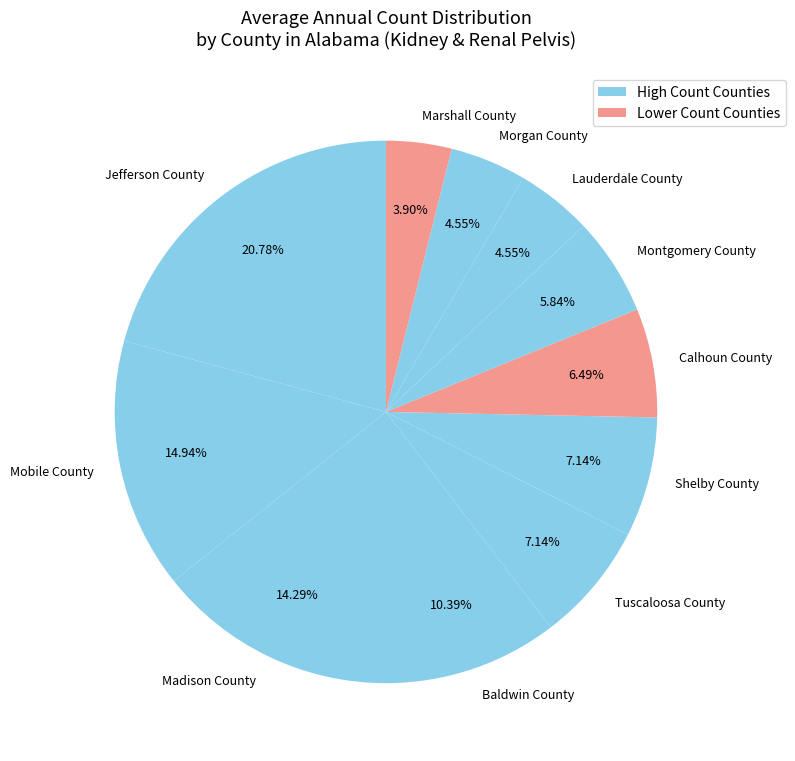

To the nearest percent, what is the difference between the largest and smallest slice percentages?

17%